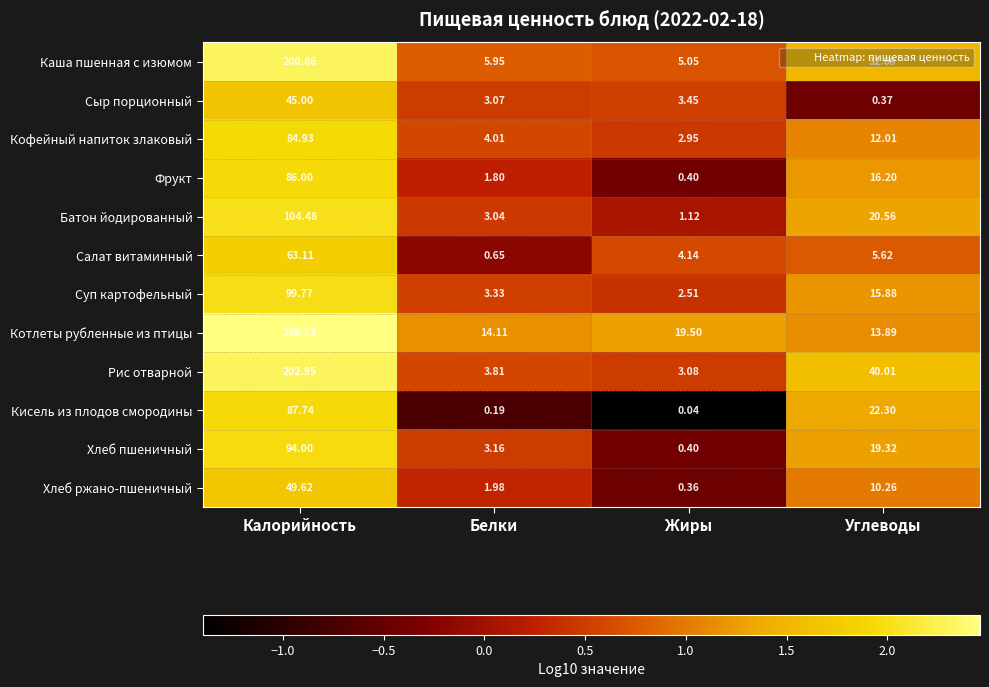

How many data points does each series have?

4